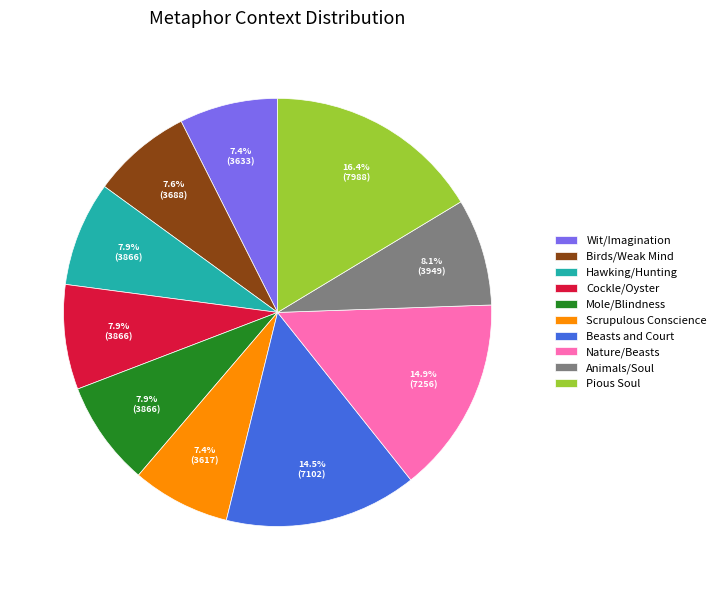

Is Wit/Imagination the majority of the pie?

No